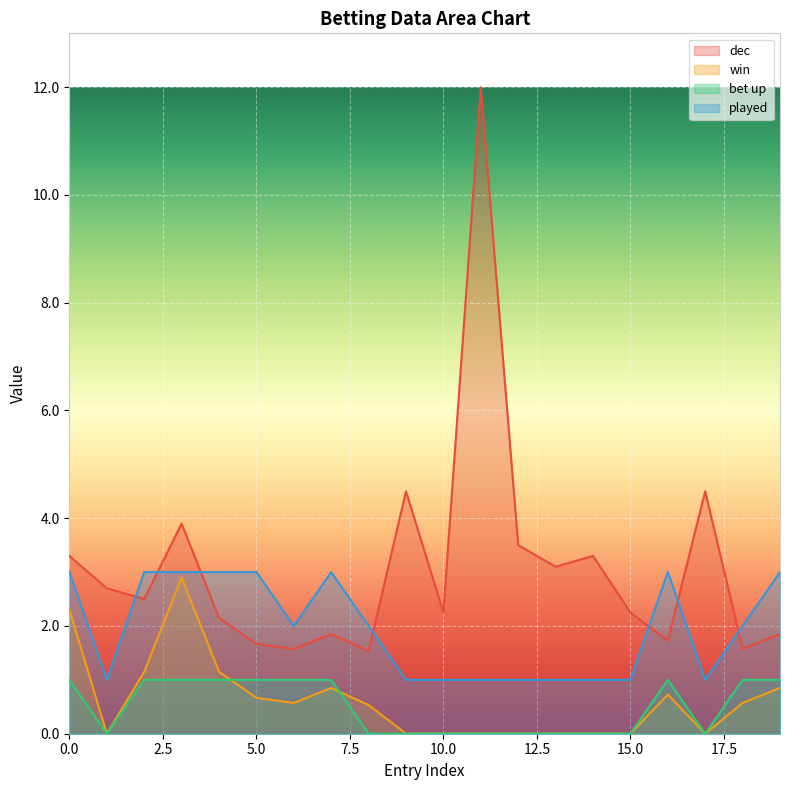

Which series has the largest total across all categories?

dec